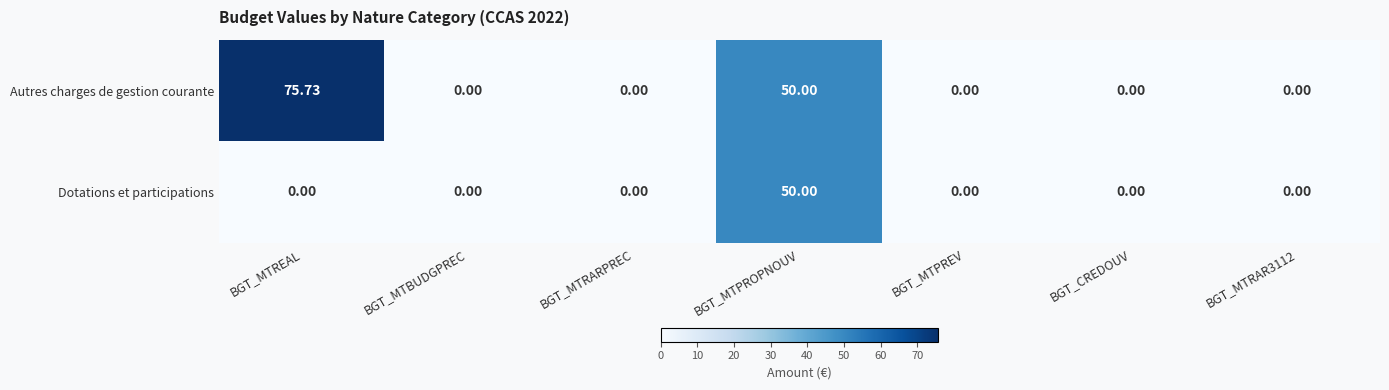

Which series has the largest range (max minus min)?

Autres charges de gestion courante